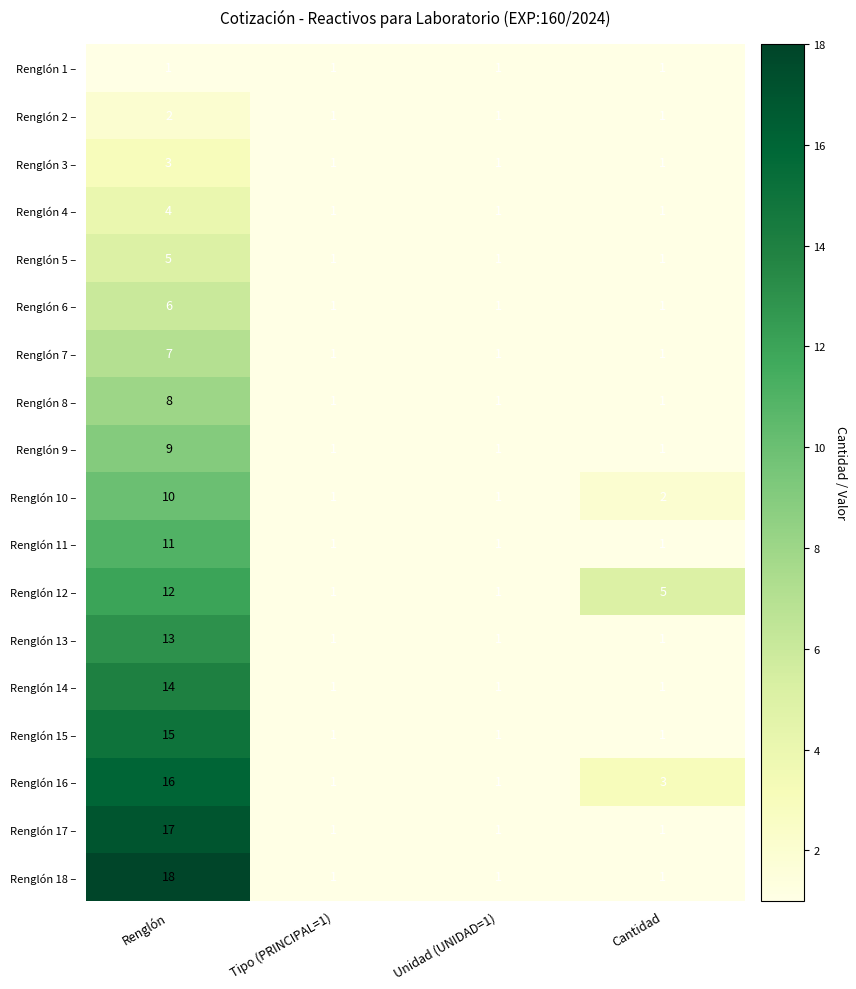

What is the total value across all series at Cantidad?

25